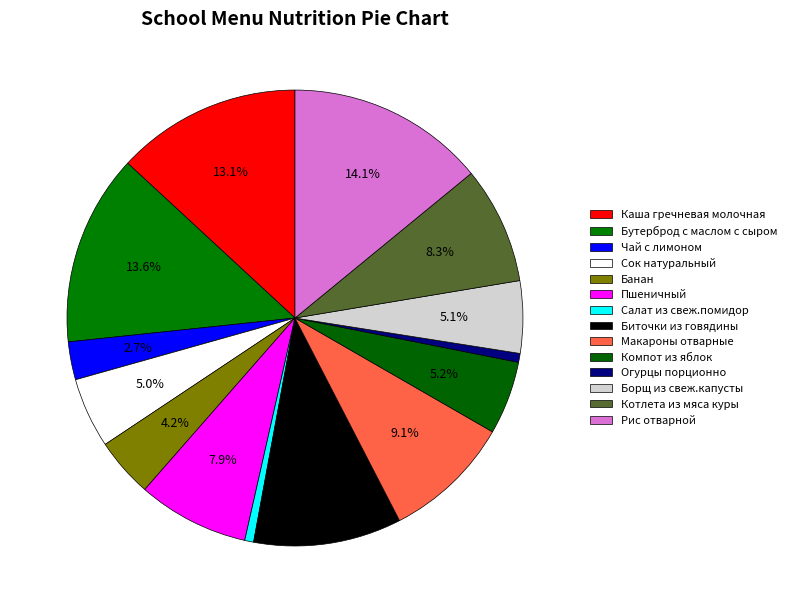

What is the change in value from Бутерброд с маслом с сыром to Сок натуральный?

-196.0